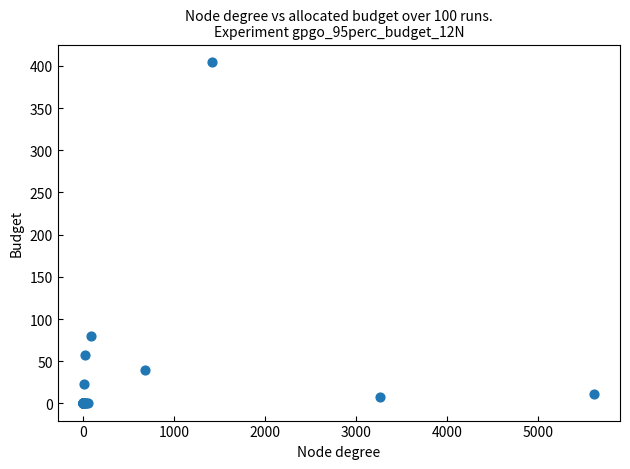

What Y value in the scatter plot is closest to 202?

80.4